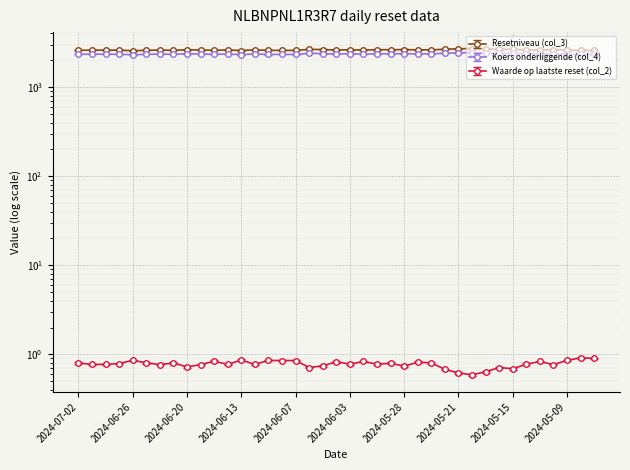

What is the value of the Waarde op laatste reset (col_2) point at the 12th from the left?

0.8